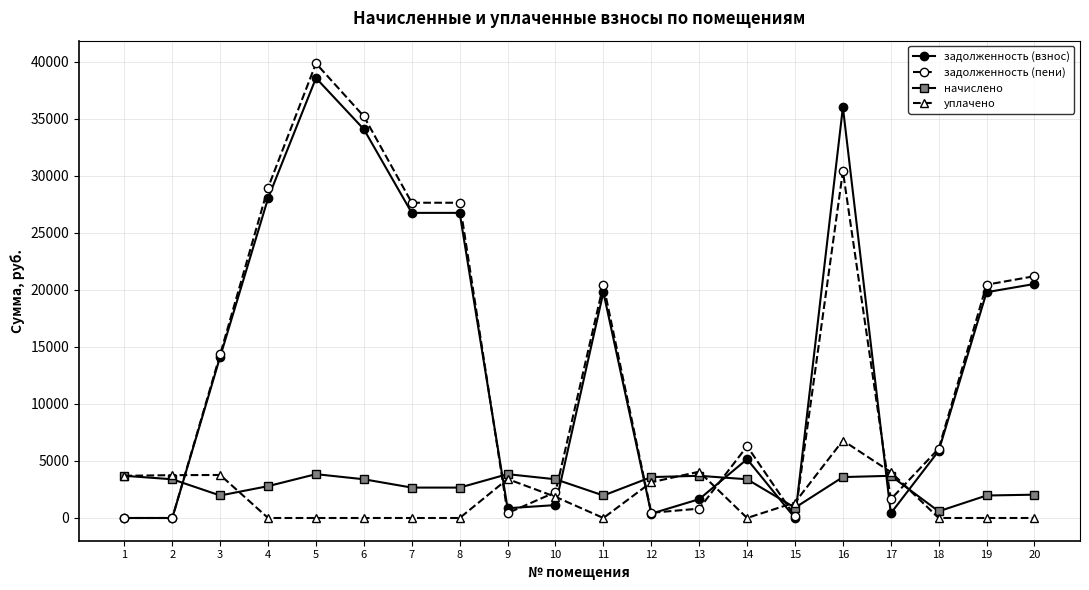

At which category does the chart reach its peak across all series?

5